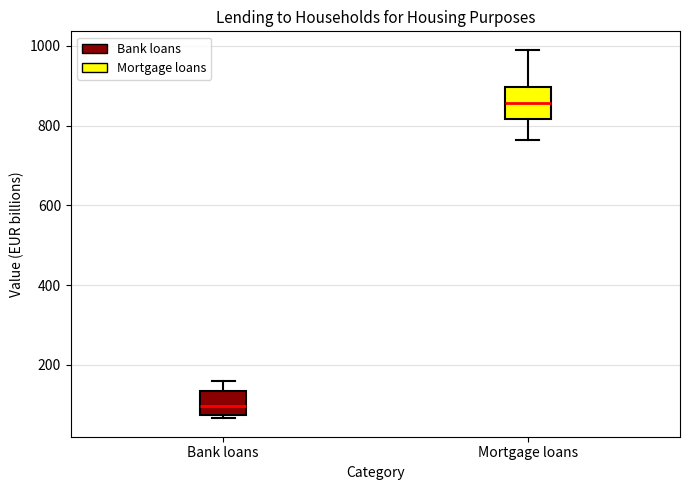

Reading left to right, read every box against the y-axis: the position of its median line, the range the box covers, and the ends of its whiskers. The values are not printed on the chart, so give them approximately, as read against the axis.

Bank loans: median 100, box 80 to 140, whiskers 60 to 160
Mortgage loans: median 860, box 820 to 900, whiskers 760 to 1000